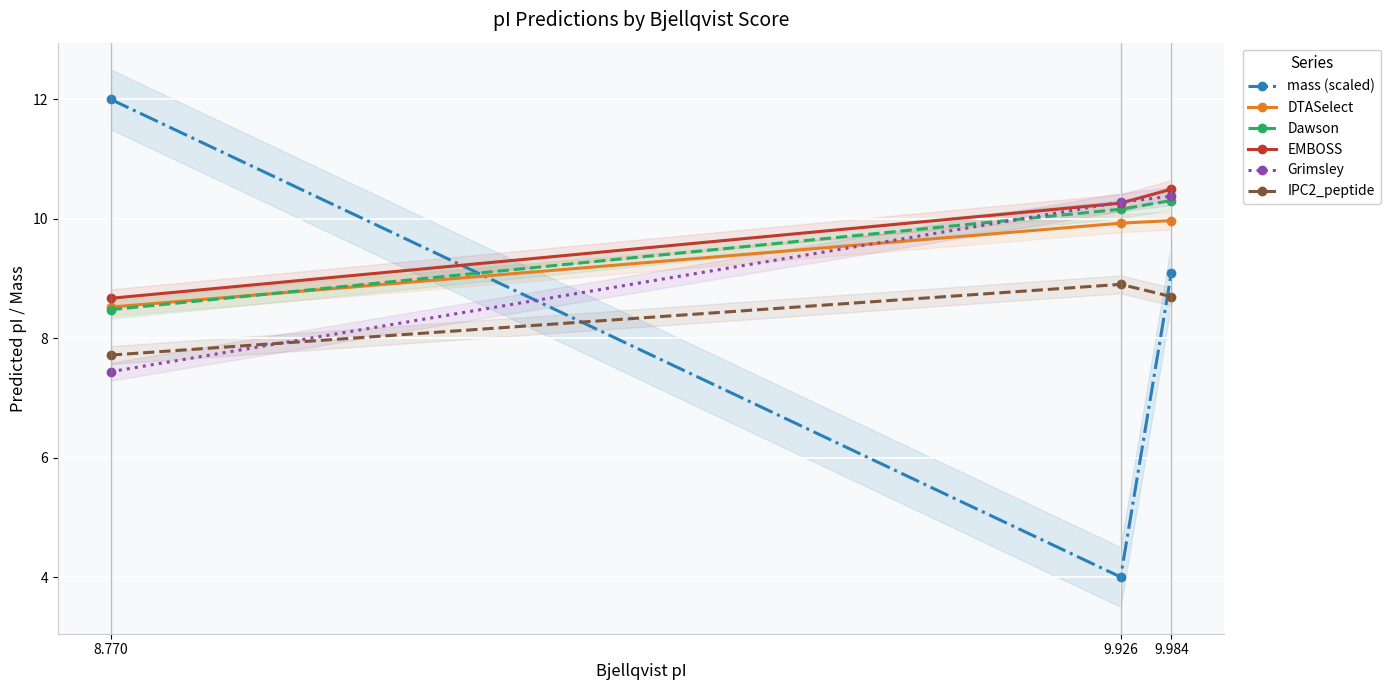

List the series in order of their peak value, lowest first.

IPC2_peptide, DTASelect, Dawson, Grimsley, EMBOSS, mass (scaled)